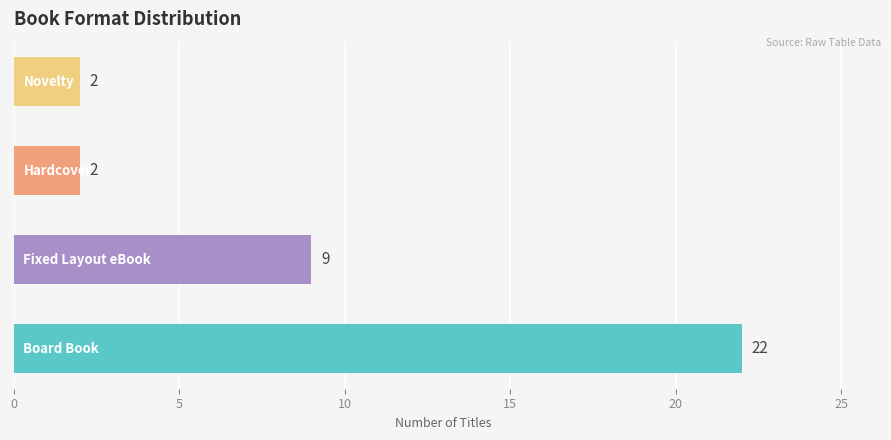

What is the average value?

9